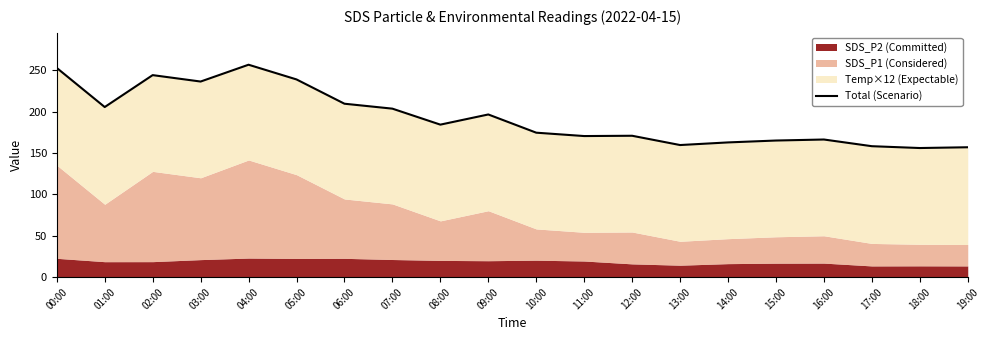

How many points are lower than both their immediate neighbors (excluding endpoints)?

6